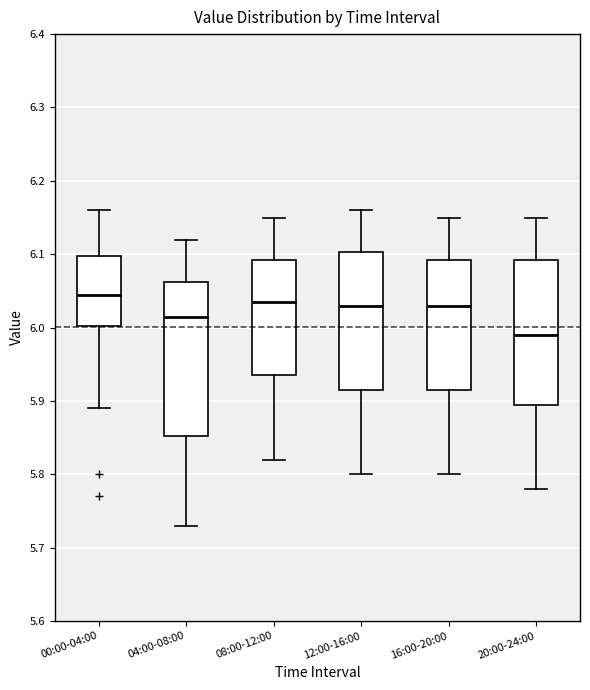

Reading left to right, transcribe this box plot: for each box, give where its median line is, the range the box spans, and where its two whiskers end, as read against the y-axis. The values are not printed on the chart, so give them approximately, as read against the axis.

00:00-04:00: median 6.05, box 6.00 to 6.10, whiskers 5.89 to 6.16
04:00-08:00: median 6.02, box 5.85 to 6.06, whiskers 5.73 to 6.12
08:00-12:00: median 6.04, box 5.94 to 6.09, whiskers 5.82 to 6.15
12:00-16:00: median 6.03, box 5.92 to 6.10, whiskers 5.80 to 6.16
16:00-20:00: median 6.03, box 5.92 to 6.09, whiskers 5.80 to 6.15
20:00-24:00: median 5.99, box 5.90 to 6.09, whiskers 5.78 to 6.15